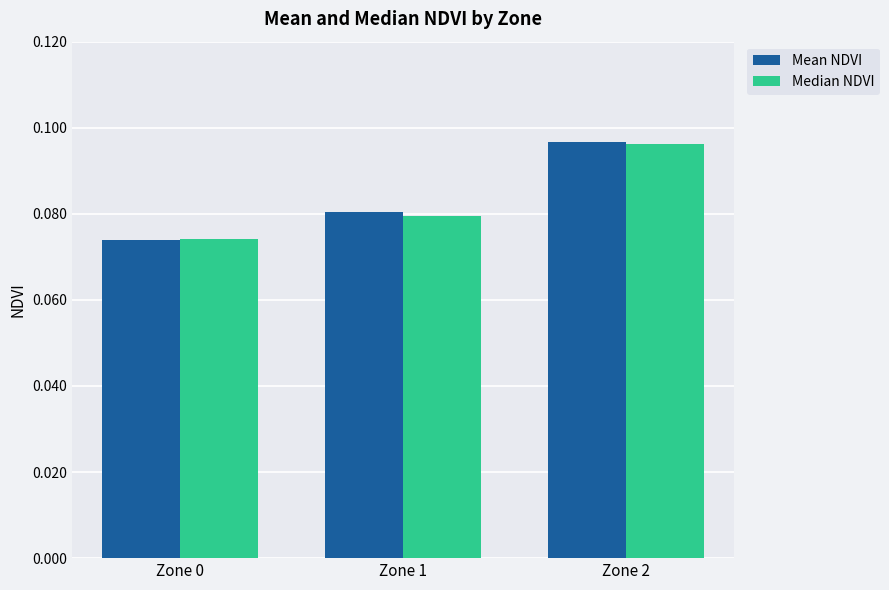

Which series has the widest spread of values?

Mean NDVI